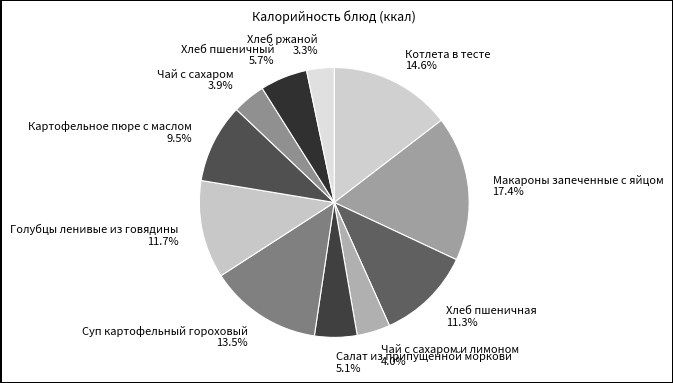

To the nearest percent, what is the difference between the largest and smallest slice percentages?

14%